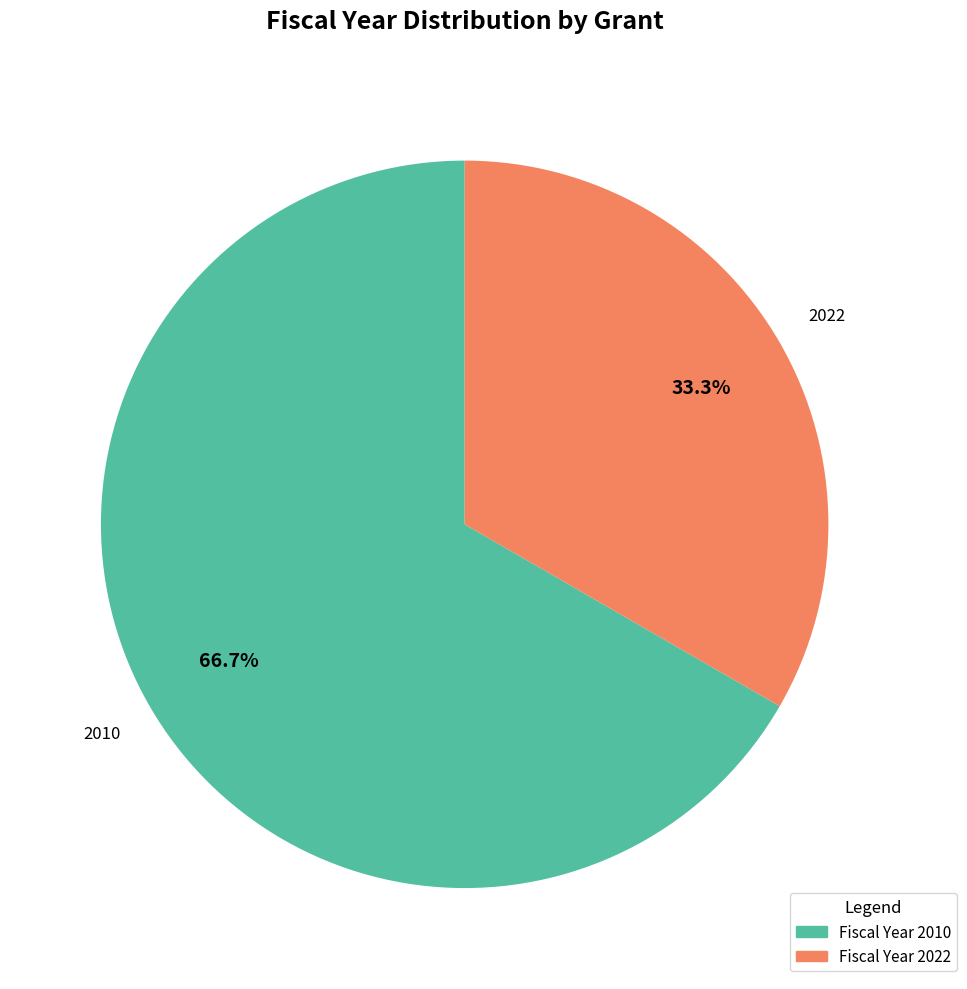

Between Fiscal Year 2010 and Fiscal Year 2022, which is larger?

Fiscal Year 2010